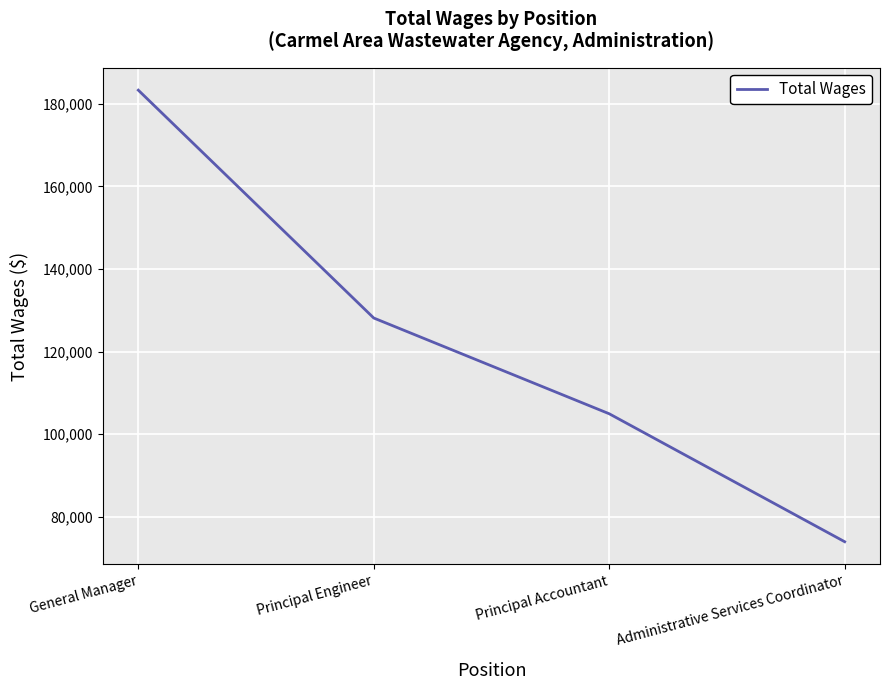

What is the sum of the values at Administrative Services Coordinator and Principal Engineer?

202104